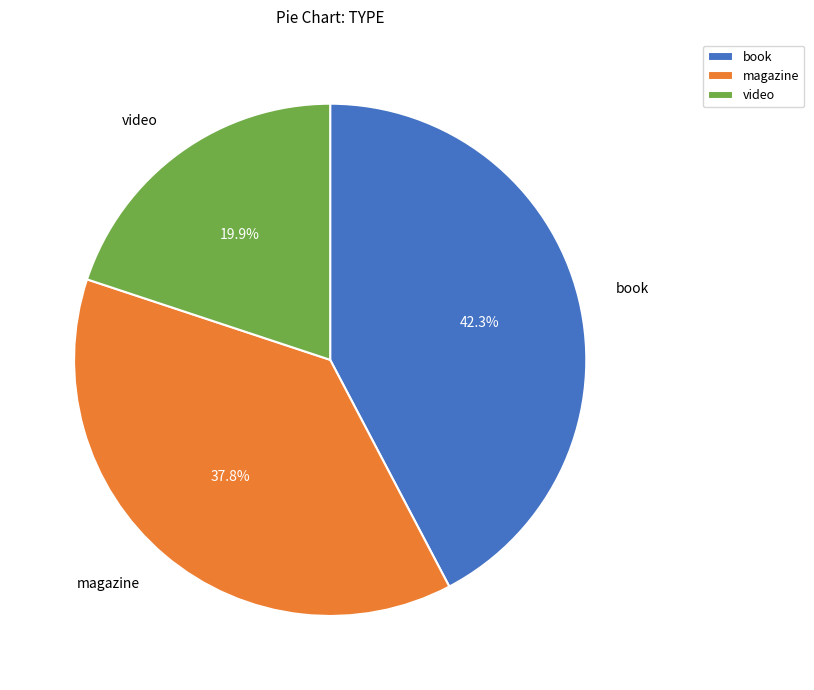

What portion of the pie excludes book?

57.7%